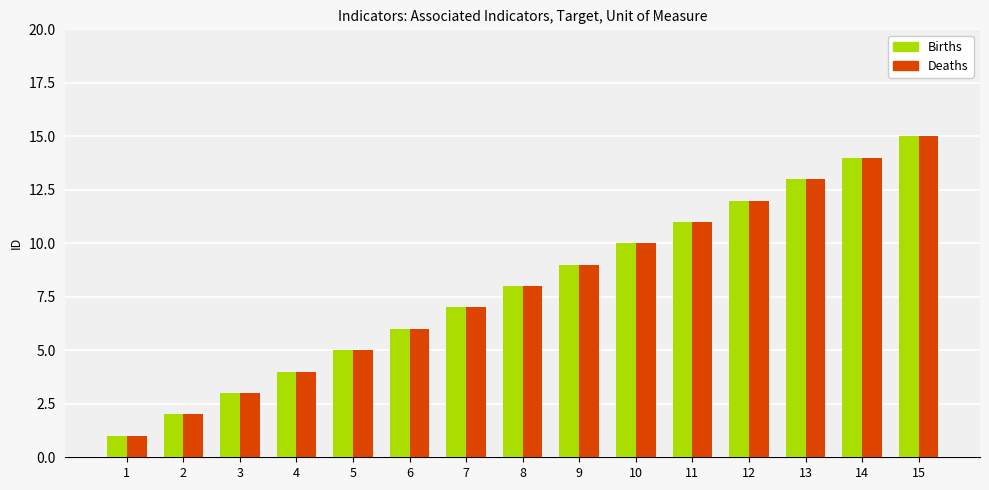

The Deaths series shows 14 at 9. True or false?

False